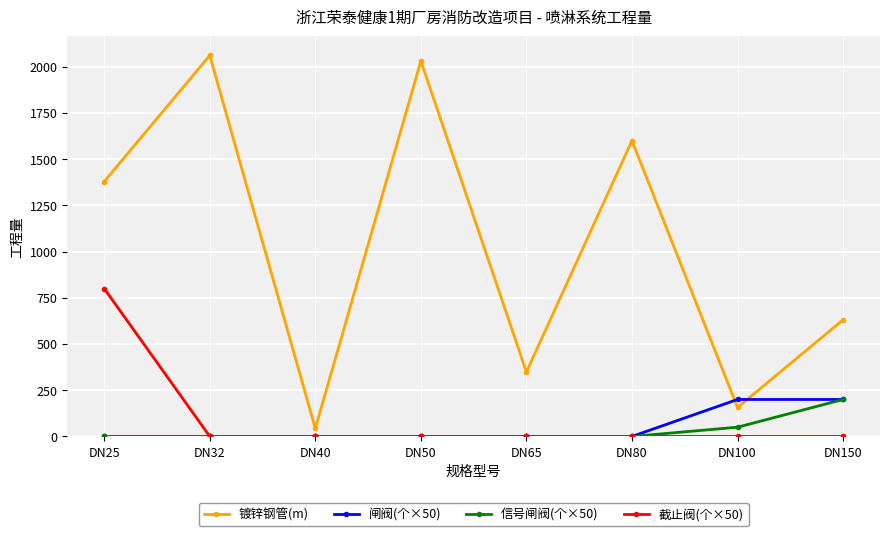

Reading left to right, extract all data points from this chart.

镀锌钢管(m): 1378.5	2060.9	43.4	2031.0	348.6	1599.8	156.8	630.7
闸阀(个×50): 0.0	0.0	0.0	0.0	0.0	0.0	200.0	200.0
信号闸阀(个×50): 0.0	0.0	0.0	0.0	0.0	0.0	50.0	200.0
截止阀(个×50): 800.0	0.0	0.0	0.0	0.0	0.0	0.0	0.0